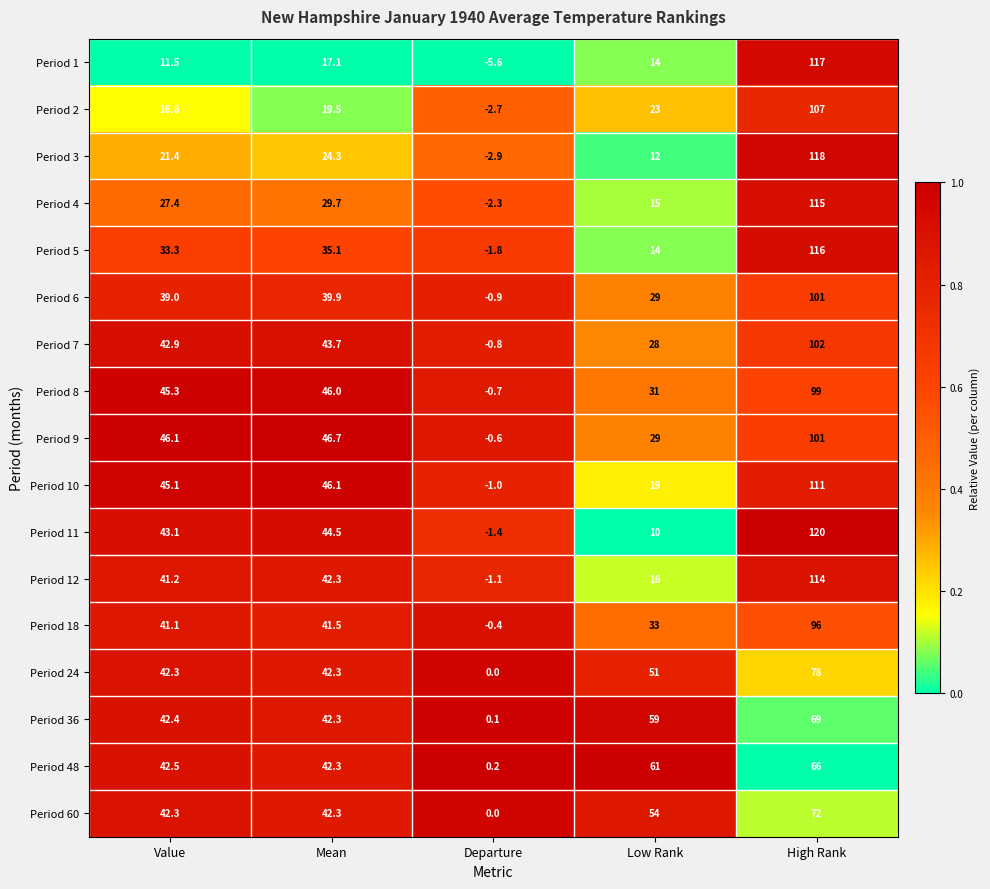

What is the average value of the Period 2 series?

32.7